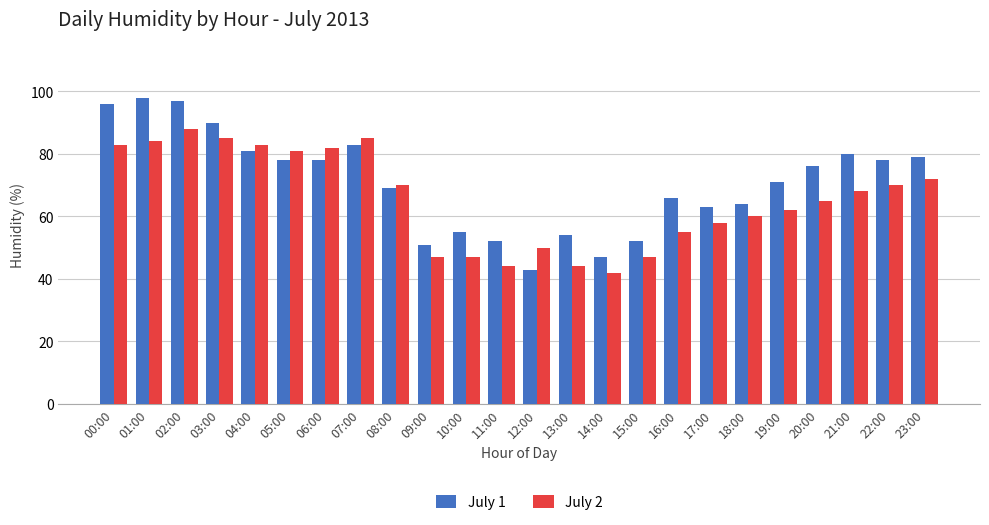

Is the value of July 1 at 12:00 greater than the value of July 2 at 11:00?

No